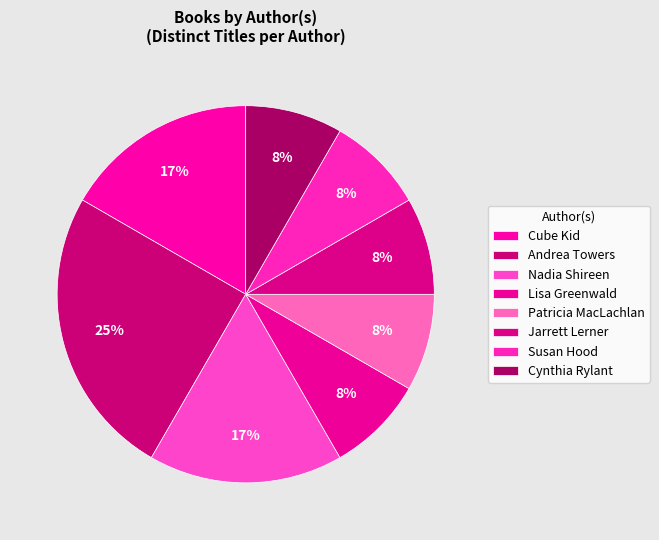

Which category has the biggest portion of the pie?

Andrea Towers